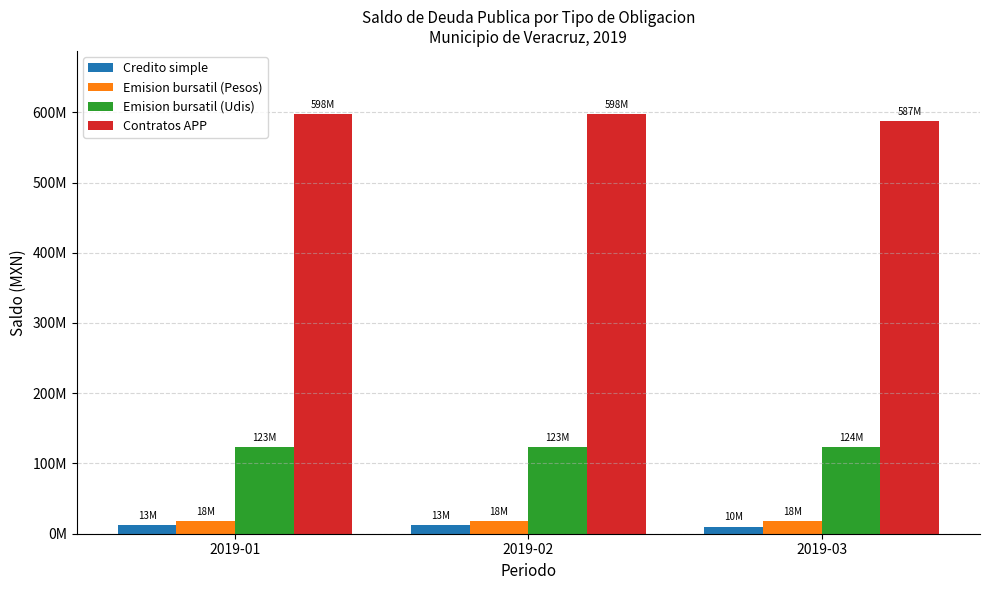

Reading right to left, what are all the values shown in this chart?

Credito simple: 2019-03=10250442.0	2019-02=12615928.7	2019-01=12615928.7
Emision bursatil (Pesos): 2019-03=17574239.6	2019-02=17574239.6	2019-01=17574239.6
Emision bursatil (Udis): 2019-03=123545688.6	2019-02=123352949.1	2019-01=123288498.6
Contratos APP: 2019-03=587314278.0	2019-02=597678648.0	2019-01=597678648.0